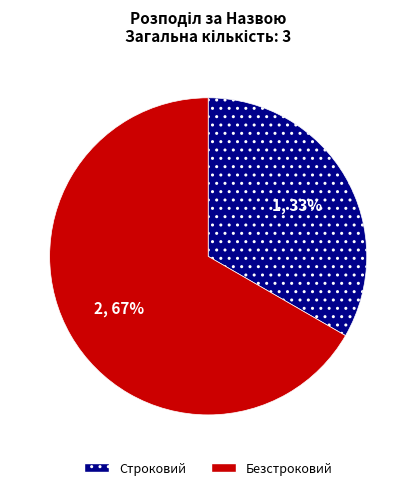

True or false: Строковий accounts for 45% of the total.

False